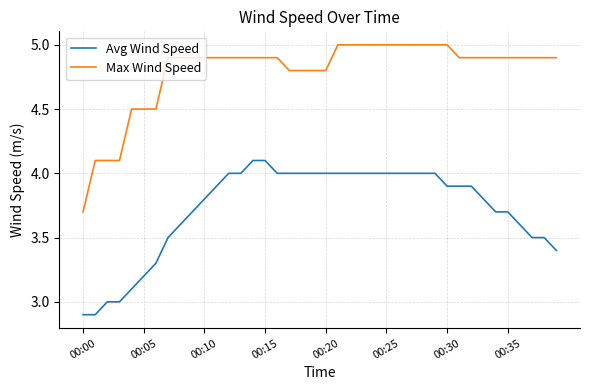

Reading right to left, what are all the values shown in this chart?

Avg Wind Speed: 3.4	3.5	3.5	3.6	3.7	3.7	3.8	3.9	3.9	3.9	4.0	4.0	4.0	4.0	4.0	4.0	4.0	4.0	4.0	4.0	4.0	4.0	4.0	4.0	4.1	4.1	4.0	4.0	3.9	3.8	3.7	3.6	3.5	3.3	3.2	3.1	3.0	3.0	2.9	2.9
Max Wind Speed: 4.9	4.9	4.9	4.9	4.9	4.9	4.9	4.9	4.9	5.0	5.0	5.0	5.0	5.0	5.0	5.0	5.0	5.0	5.0	4.8	4.8	4.8	4.8	4.9	4.9	4.9	4.9	4.9	4.9	4.9	4.9	4.9	4.9	4.5	4.5	4.5	4.1	4.1	4.1	3.7